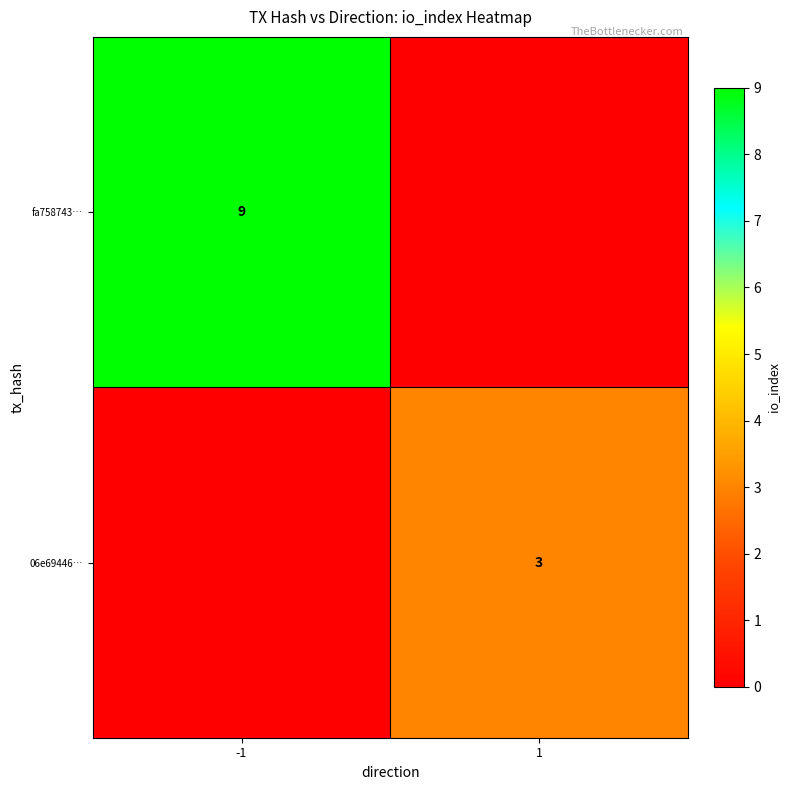

Which category has the highest value across all series?

-1